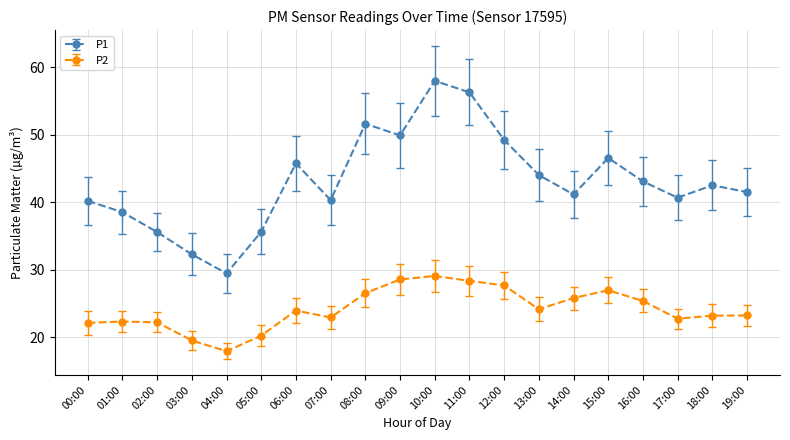

What is the total value across all series at 16:00?

68.5